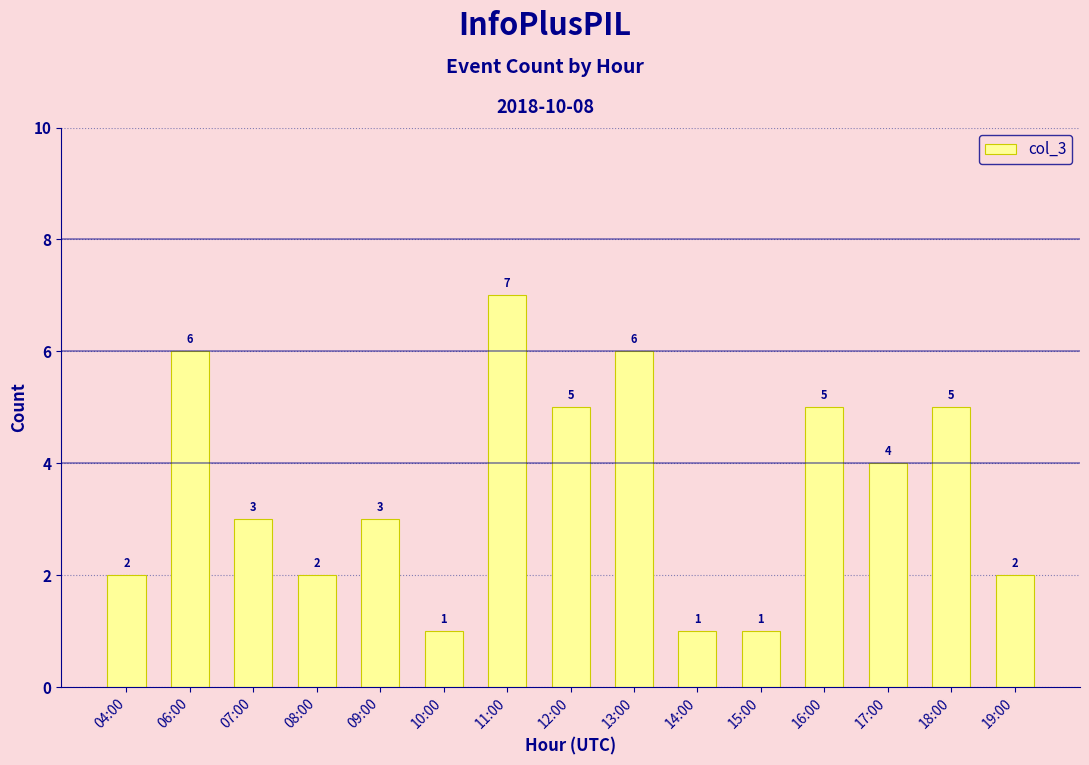

Between 09:00 and 11:00, which is larger?

11:00